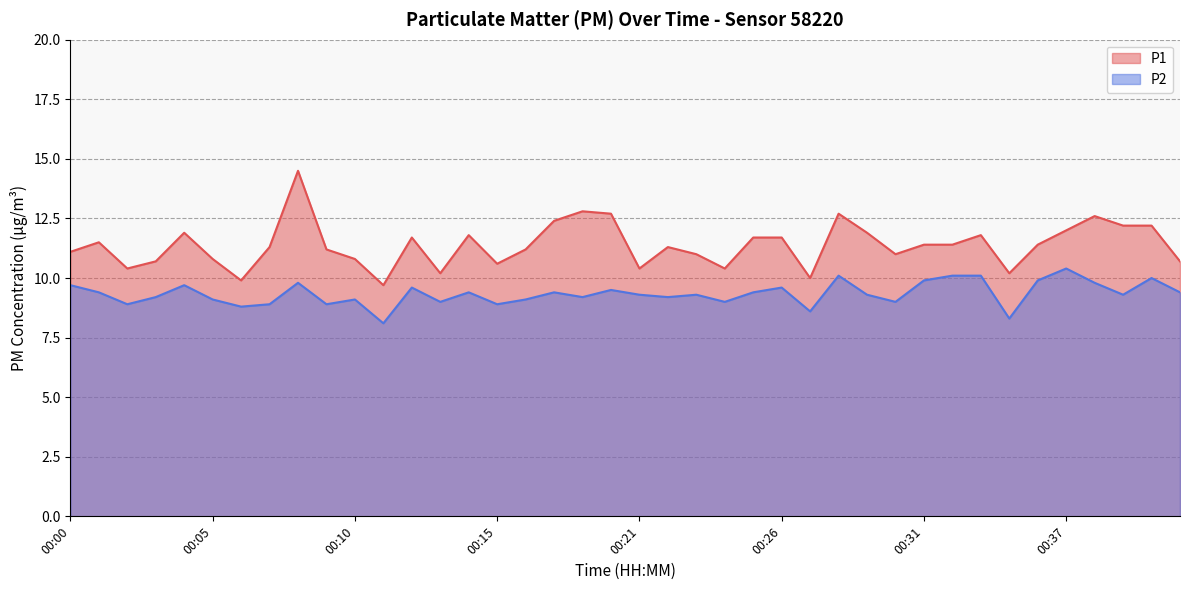

How many lines are shown in the chart?

2